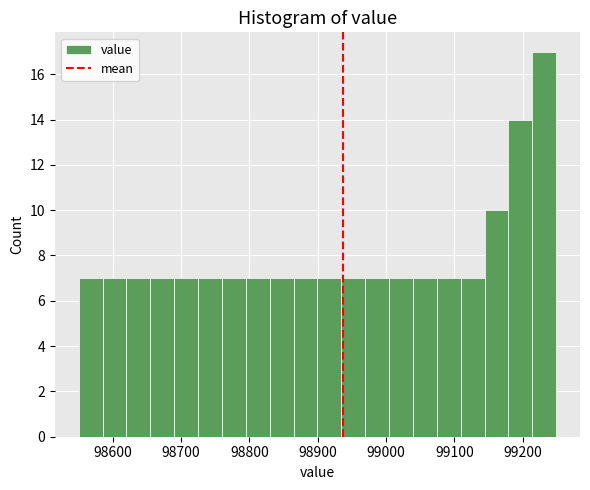

Around what value on the x-axis is the tallest bar? Give the approximate position of its centre, as read against the axis.

99230